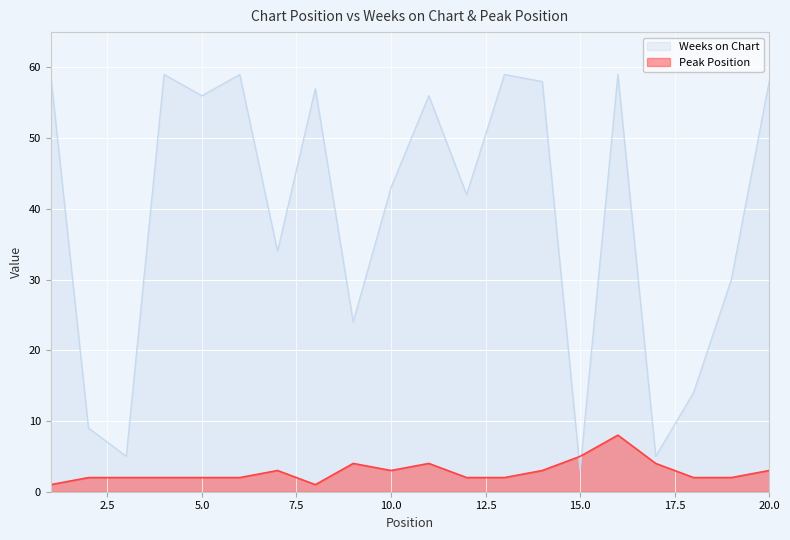

How many distinct data groups are displayed?

2